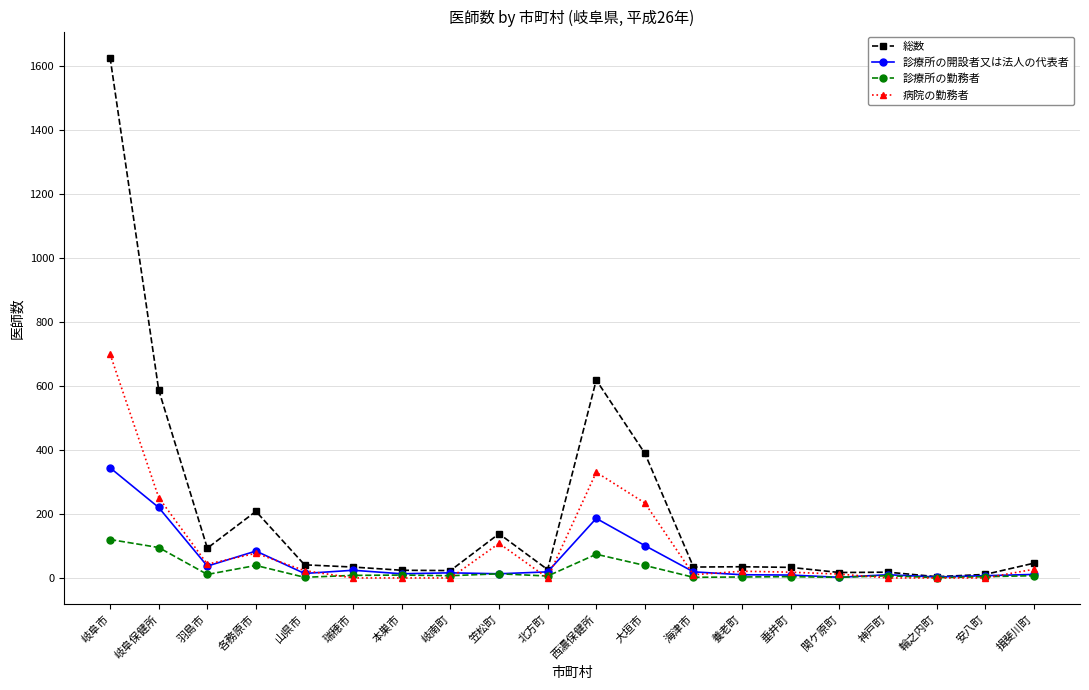

Is the value of 病院の勤務者 at 岐阜市 greater than the value of 総数 at 山県市?

Yes